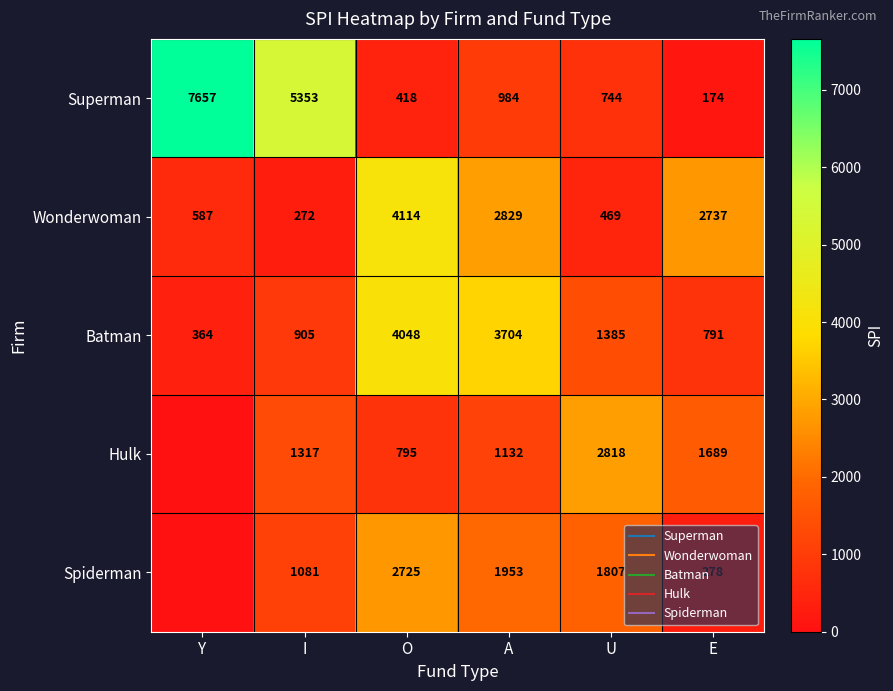

Which series changed the most between U and E?

Wonderwoman